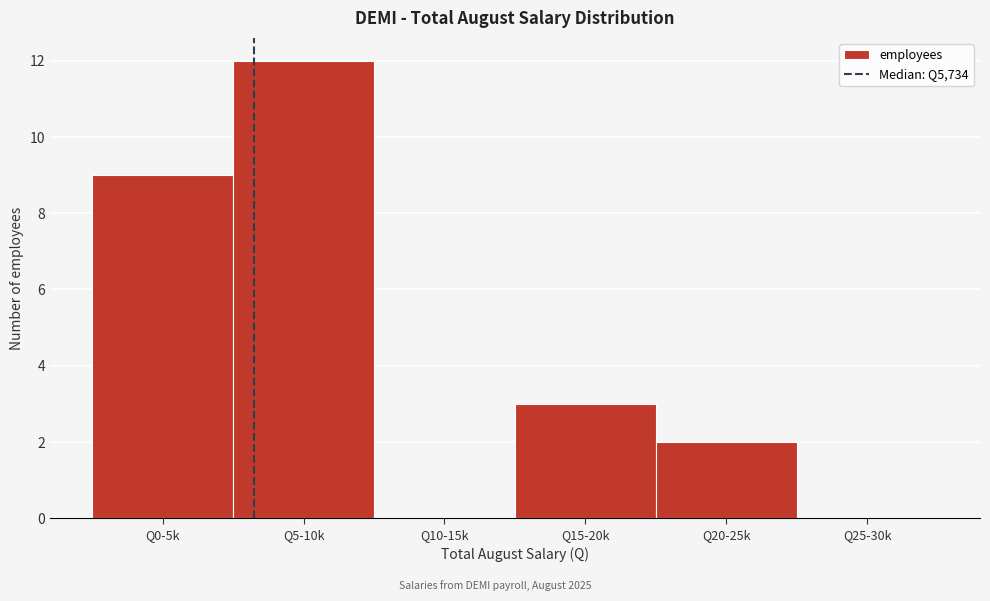

Reading left to right, list all the values displayed in this chart.

Q0-5k=9	Q5-10k=12	Q10-15k=0	Q15-20k=3	Q20-25k=2	Q25-30k=0